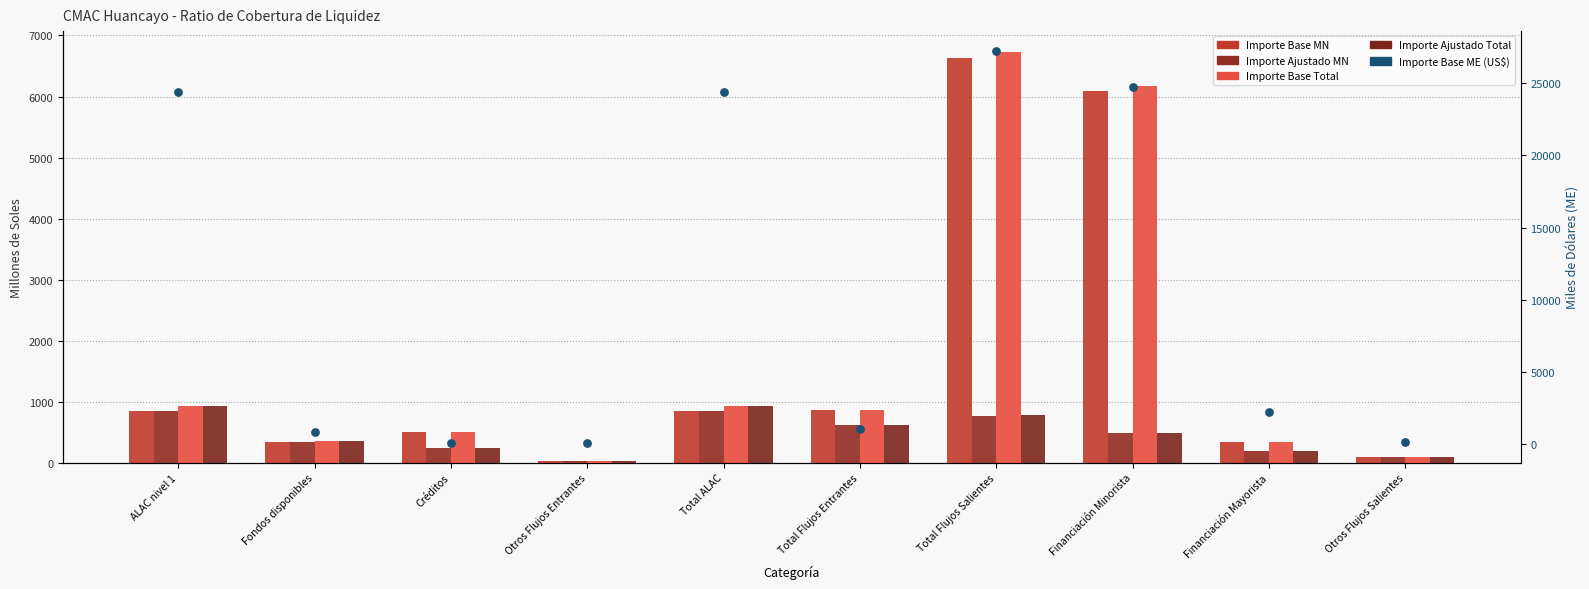

At how many categories does at least one series exceed 534?

7